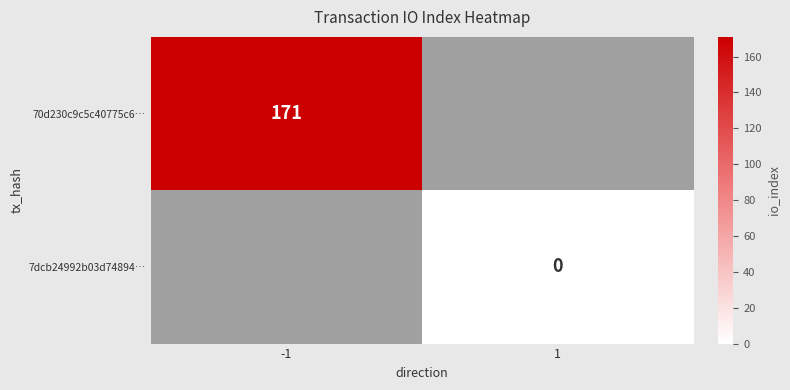

True or false: 70d230c9c5c40775c6… has a value of 88 at -1.

False